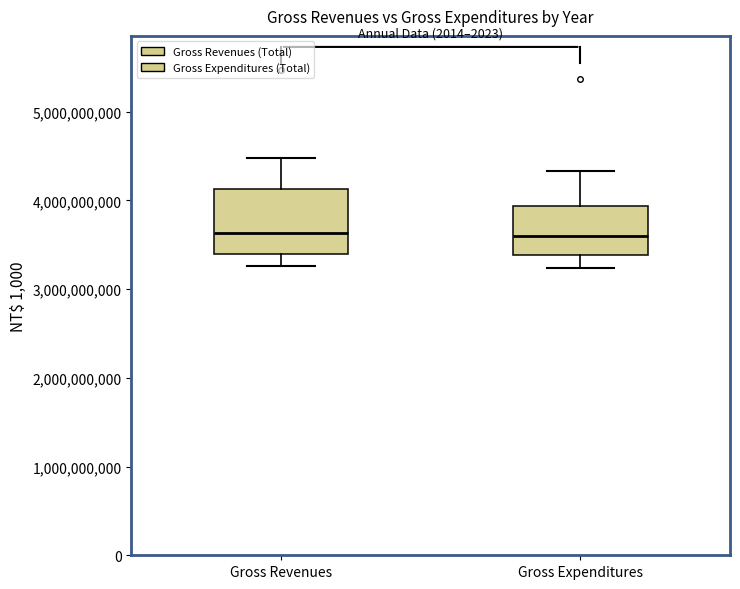

Reading left to right, transcribe this box plot: for each box, give where its median line is, the range the box spans, and where its two whiskers end, as read against the y-axis. The values are not printed on the chart, so give them approximately, as read against the axis.

Gross Revenues: median 3600000000, box 3400000000 to 4100000000, whiskers 3300000000 to 4500000000
Gross Expenditures: median 3600000000, box 3400000000 to 3900000000, whiskers 3200000000 to 4300000000